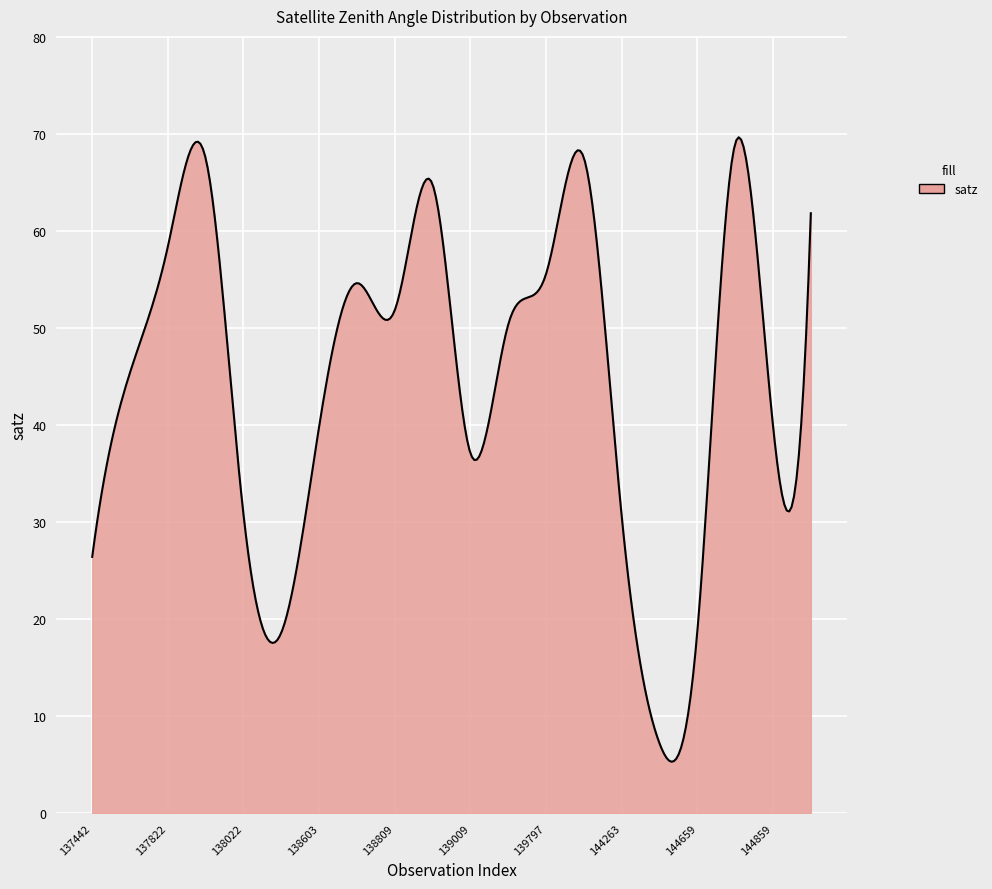

What is the difference between the maximum and minimum values?

64.4